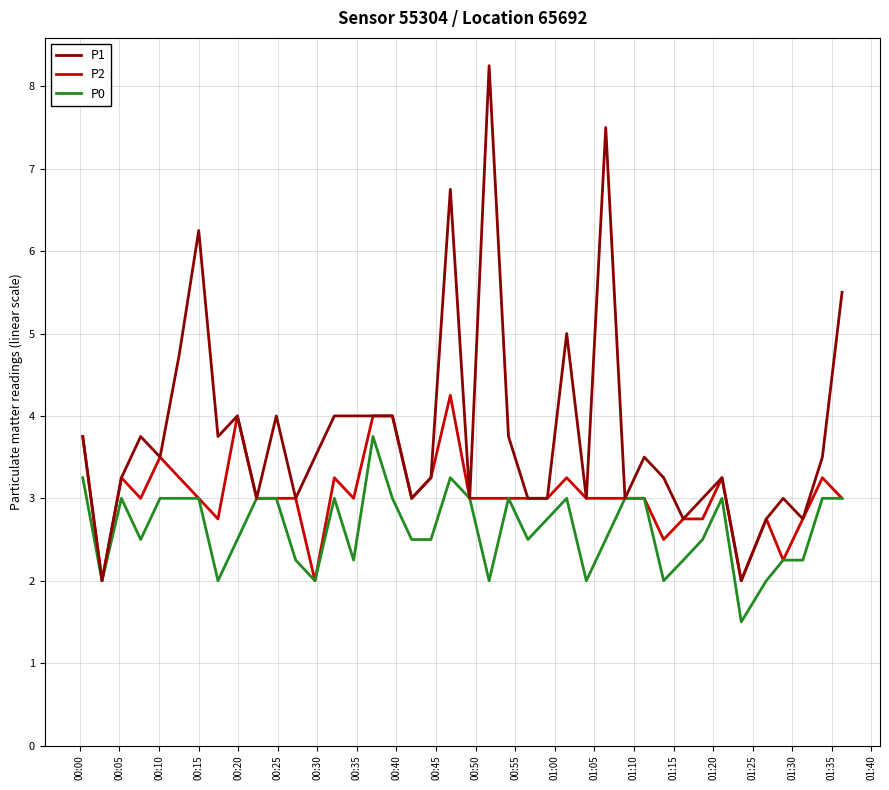

What is the highest value of the P0 series?

3.8